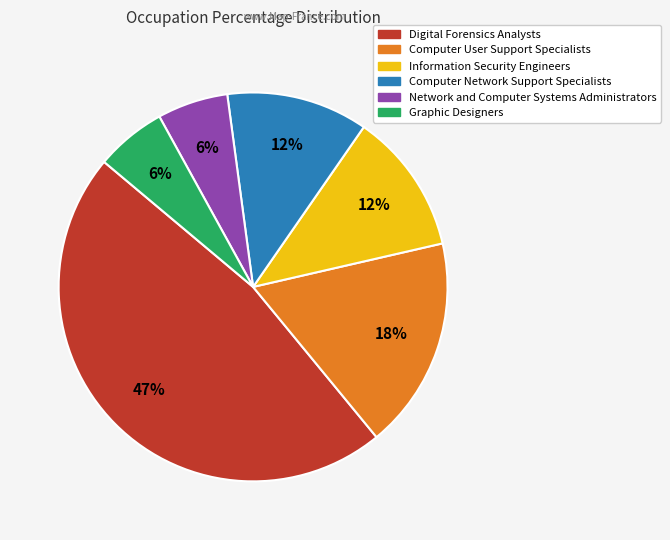

To the nearest percent, what is the combined percentage of Network and Computer Systems Administrators and Computer User Support Specialists?

24%